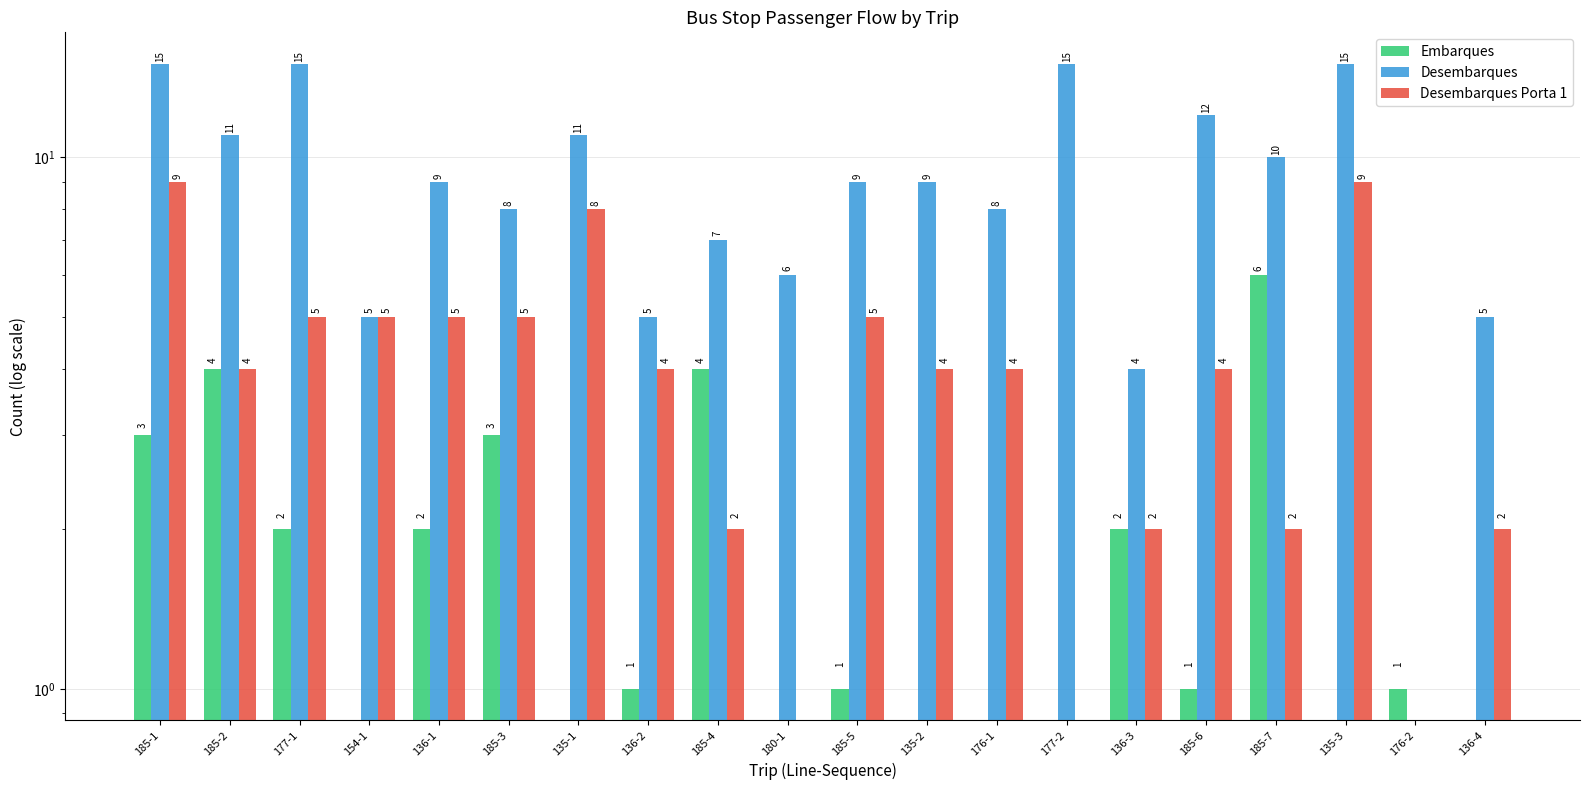

What is the difference between the Desembarques values at 185-7 and 154-1?

5